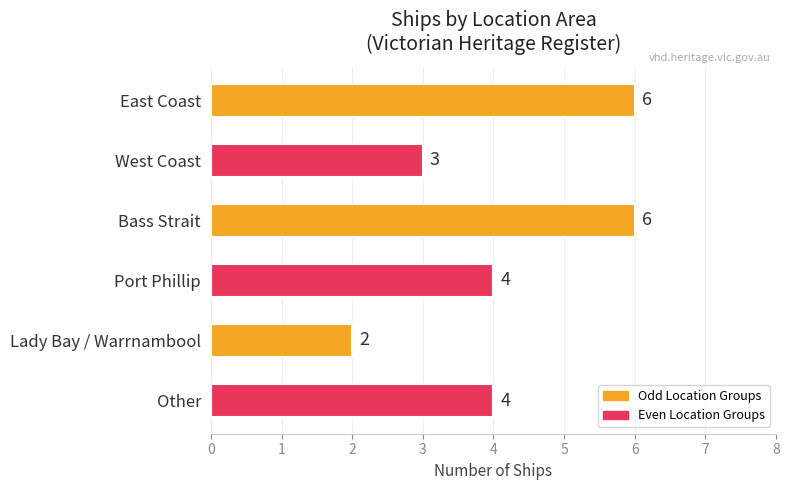

Count the values in the range 3 to 6.

5